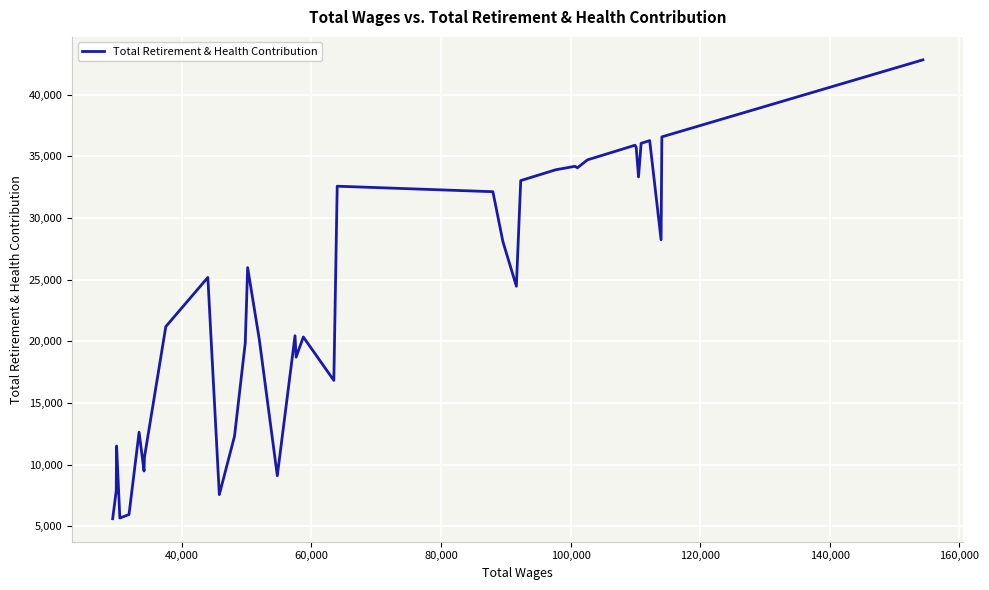

What is the greatest value displayed?

42817